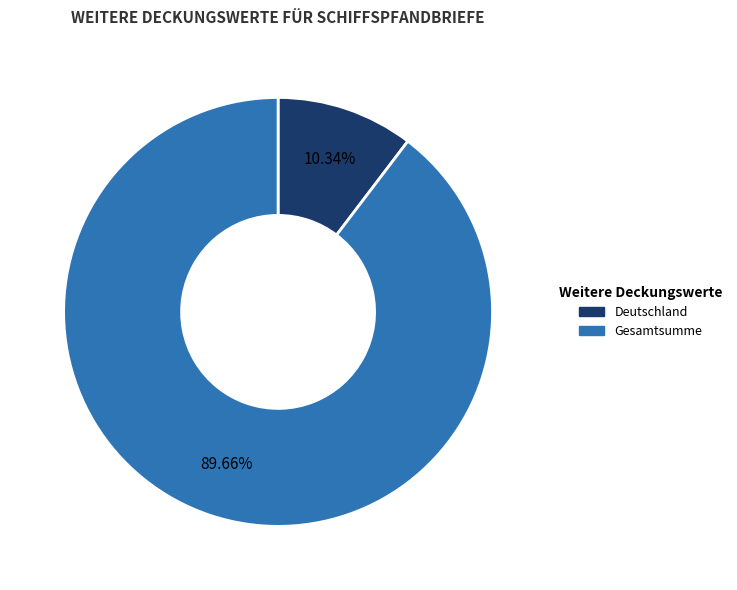

Is there a majority slice in this chart?

Yes